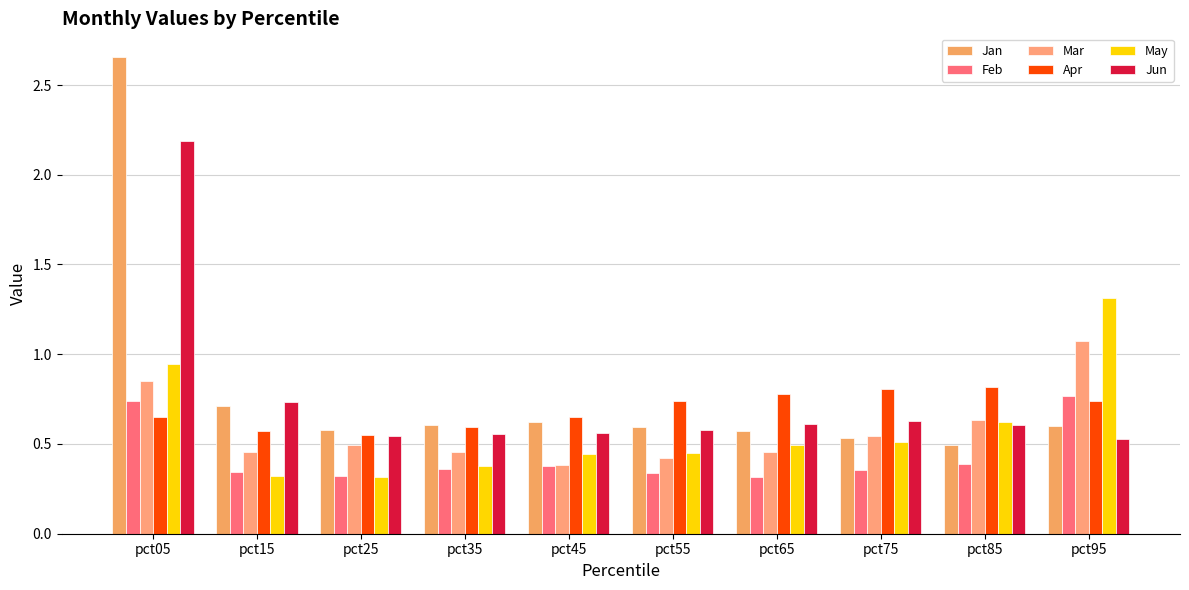

Rank the series by their maximum value, from lowest to highest.

Feb, Apr, Mar, May, Jun, Jan